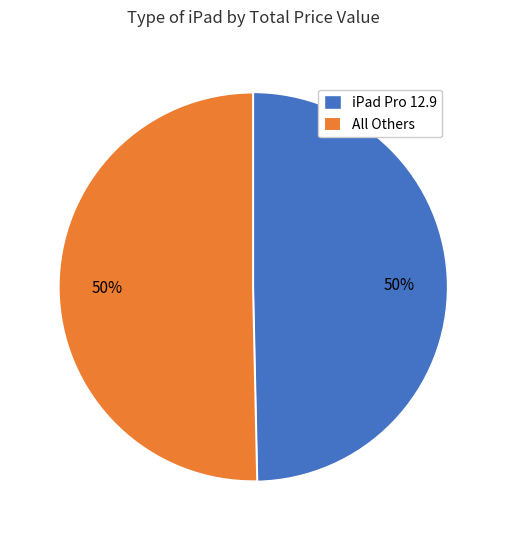

Do iPad Pro 12.9 and All Others together represent more than half of the pie?

Yes